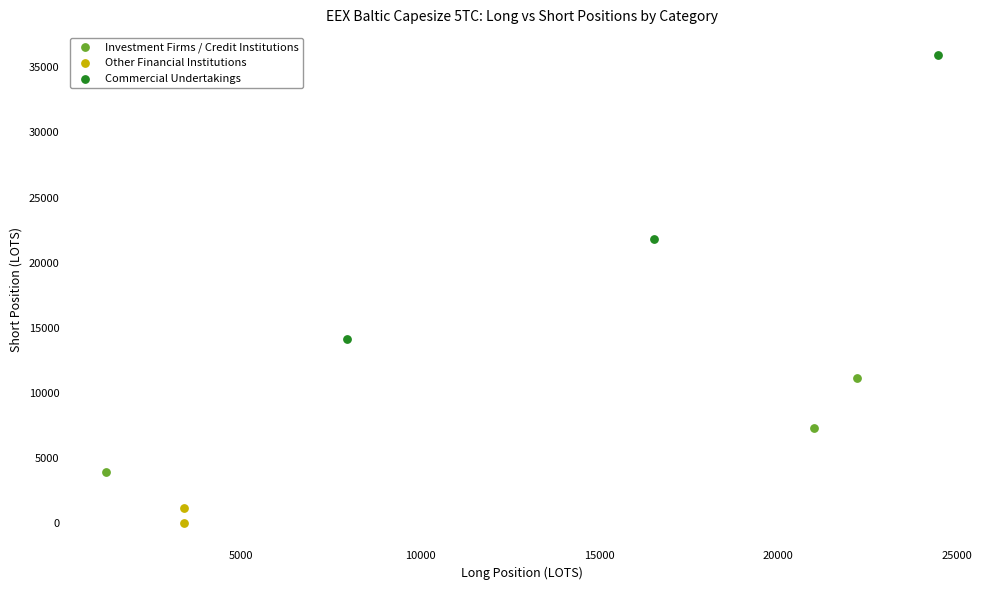

What are all the series names shown in the legend?

Investment Firms / Credit Institutions, Other Financial Institutions, Commercial Undertakings